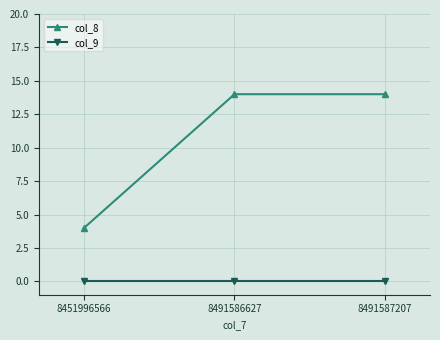

At how many categories does at least one series exceed 13?

2